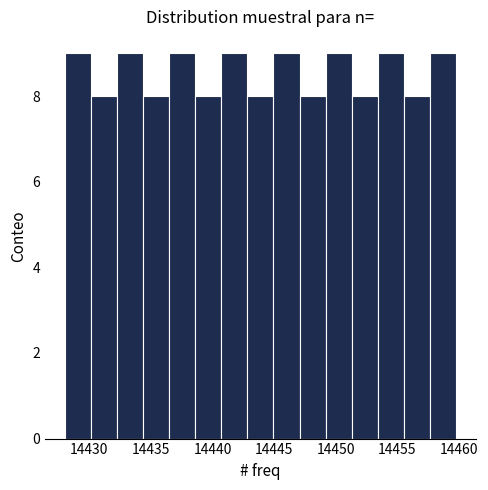

Reading left to right, transcribe this chart: for each bar, give the range it covers on the x-axis and its height. Neither the bar edges nor the heights are printed on the chart, so give them approximately, as read against the axes.

14428.0 to 14430.0: 9
14430.0 to 14432.0: 8
14432.0 to 14434.5: 9
14434.5 to 14436.5: 8
14436.5 to 14438.5: 9
14438.5 to 14440.5: 8
14440.5 to 14443.0: 9
14443.0 to 14445.0: 8
14445.0 to 14447.0: 9
14447.0 to 14449.0: 8
14449.0 to 14451.5: 9
14451.5 to 14453.5: 8
14453.5 to 14455.5: 9
14455.5 to 14457.5: 8
14457.5 to 14460.0: 9